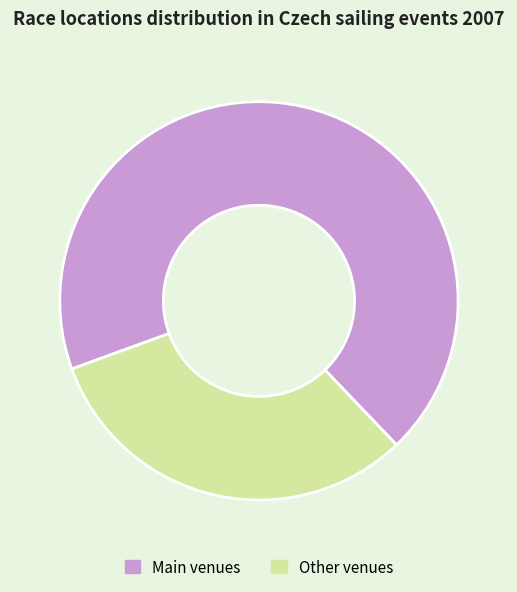

Is there a majority slice in this chart?

Yes